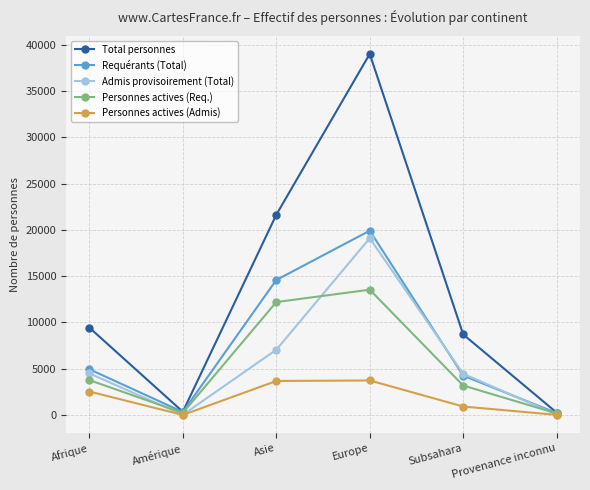

What is the average value of the Requérants (Total) series?

7369